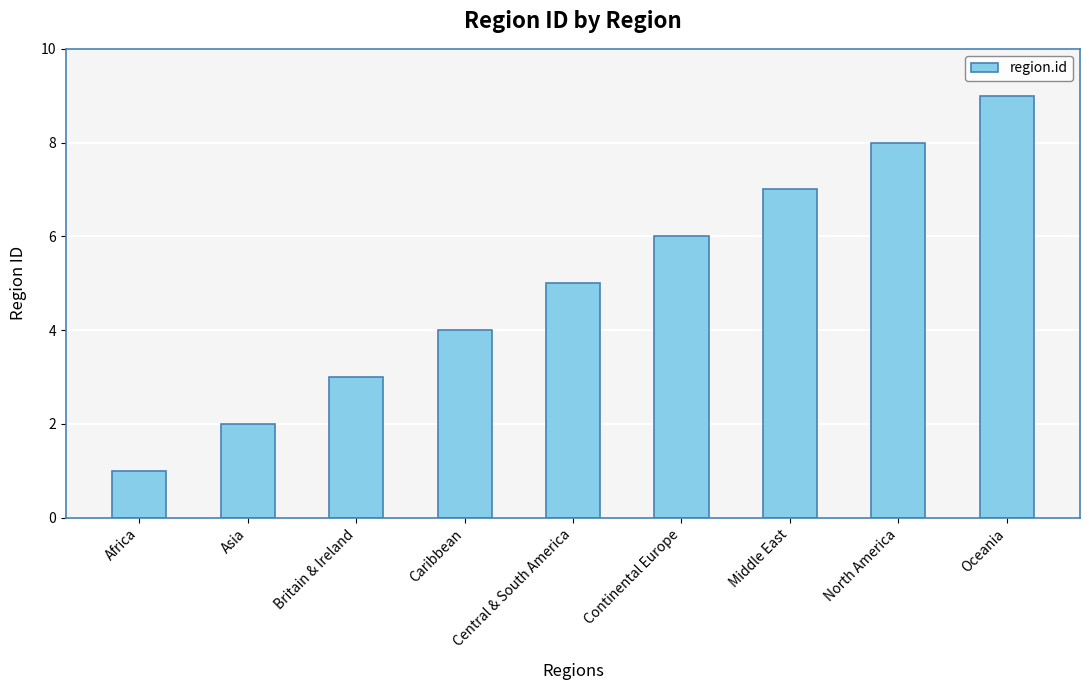

Approximately how many times larger is the value at North America compared to Central & South America?

1.6